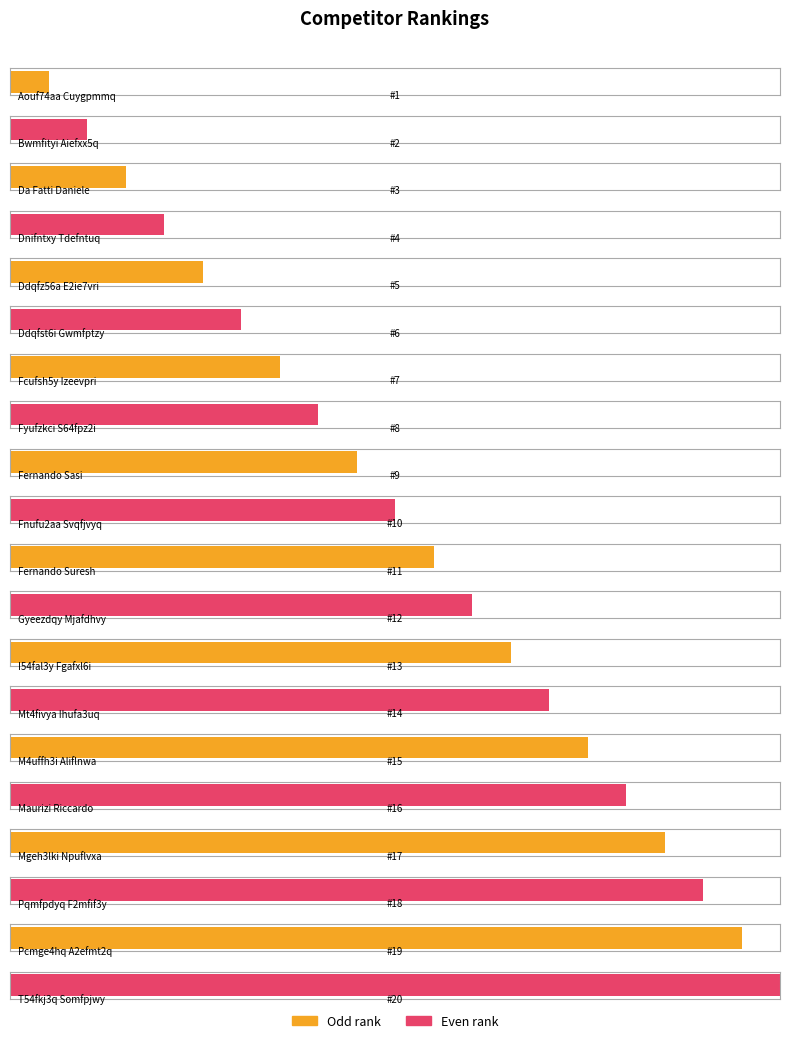

Approximately how many times larger is the value at M4uffh3i Aliflnwa compared to Fyufzkci S64fpz2i?

1.9